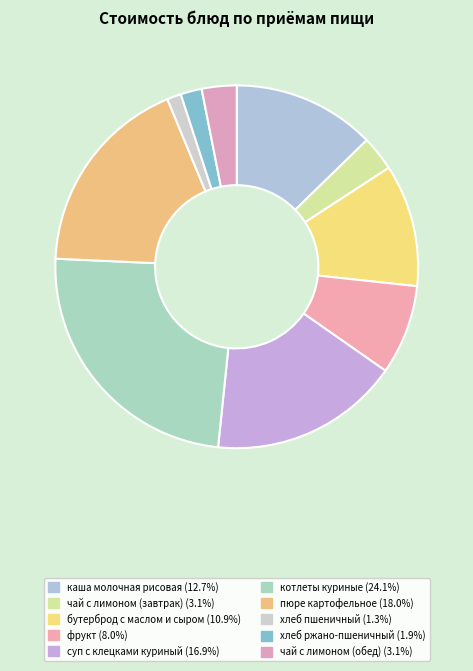

What is the total percentage of суп с клецками куриный and бутерброд с маслом и сыром?

27.8%